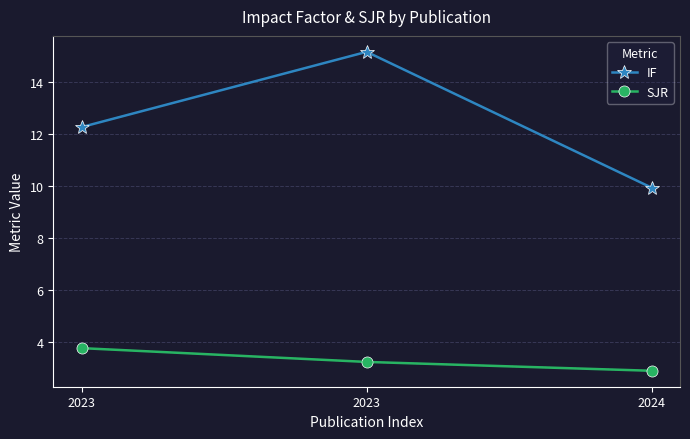

How many data points in SJR are less than 3?

1